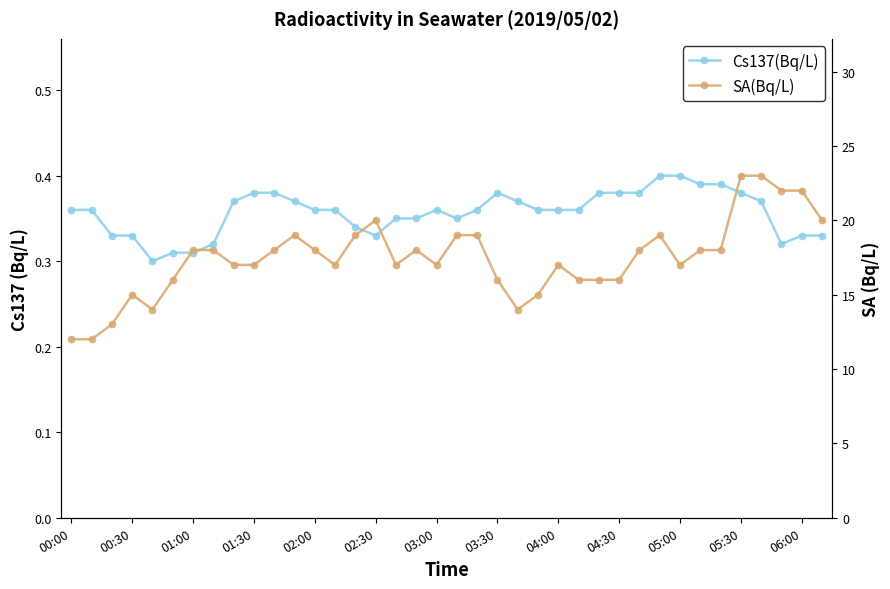

At how many categories does at least one series exceed 1?

38